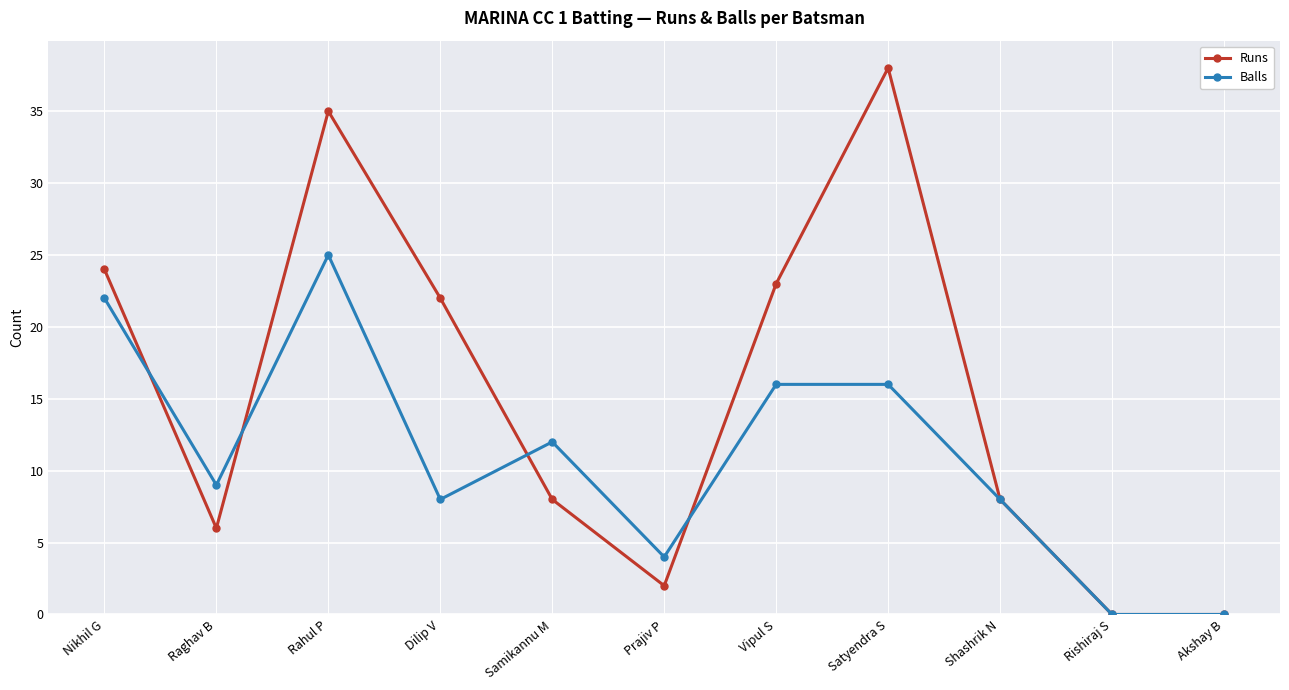

Reading left to right, extract all data points from this chart.

Runs: 24	6	35	22	8	2	23	38	8	0	0
Balls: 22	9	25	8	12	4	16	16	8	0	0